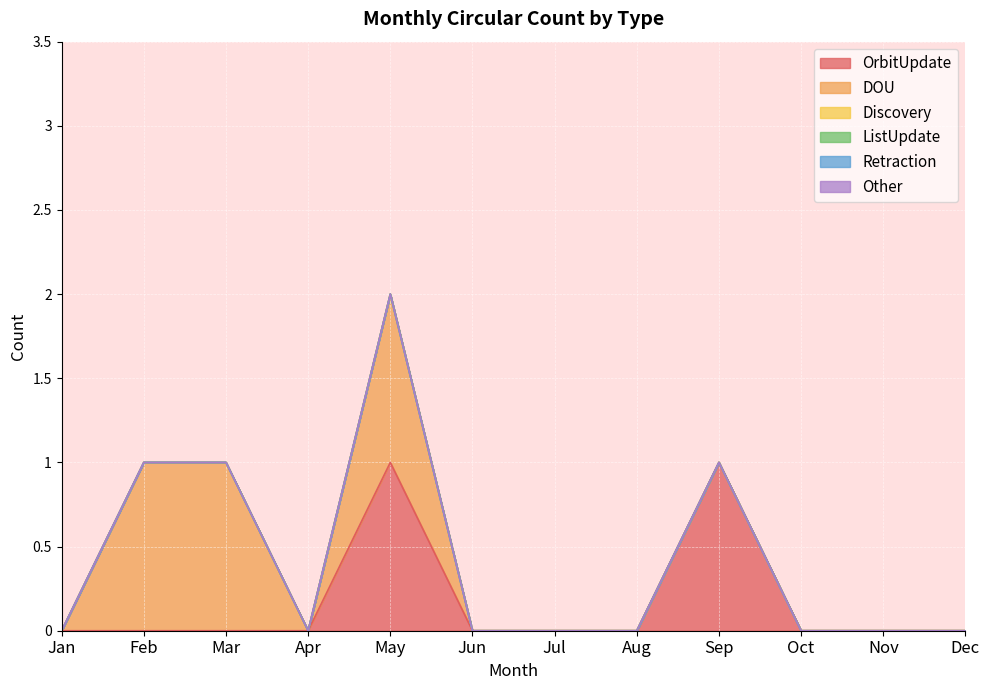

What is the value of the DOU point at the 2nd from the left?

1